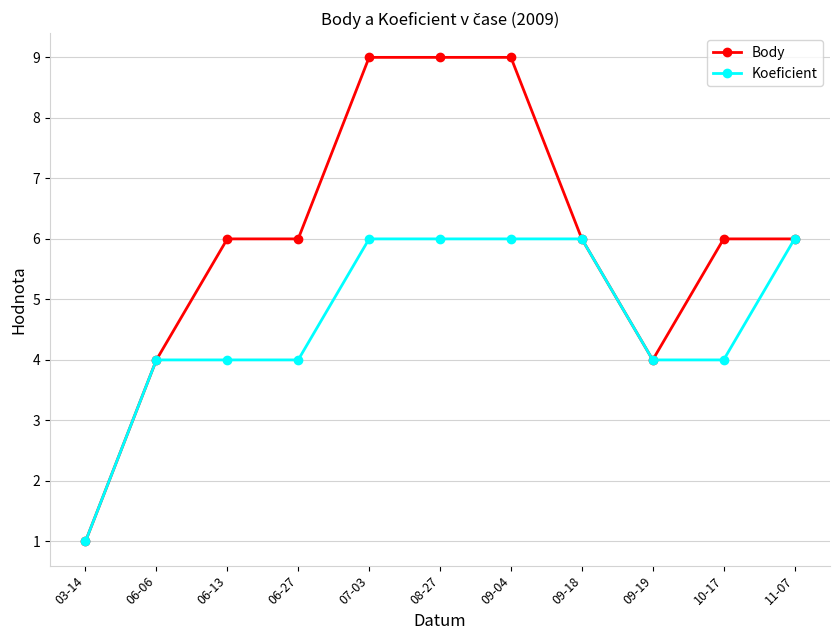

Rank the series by their average value, from highest to lowest.

Body, Koeficient